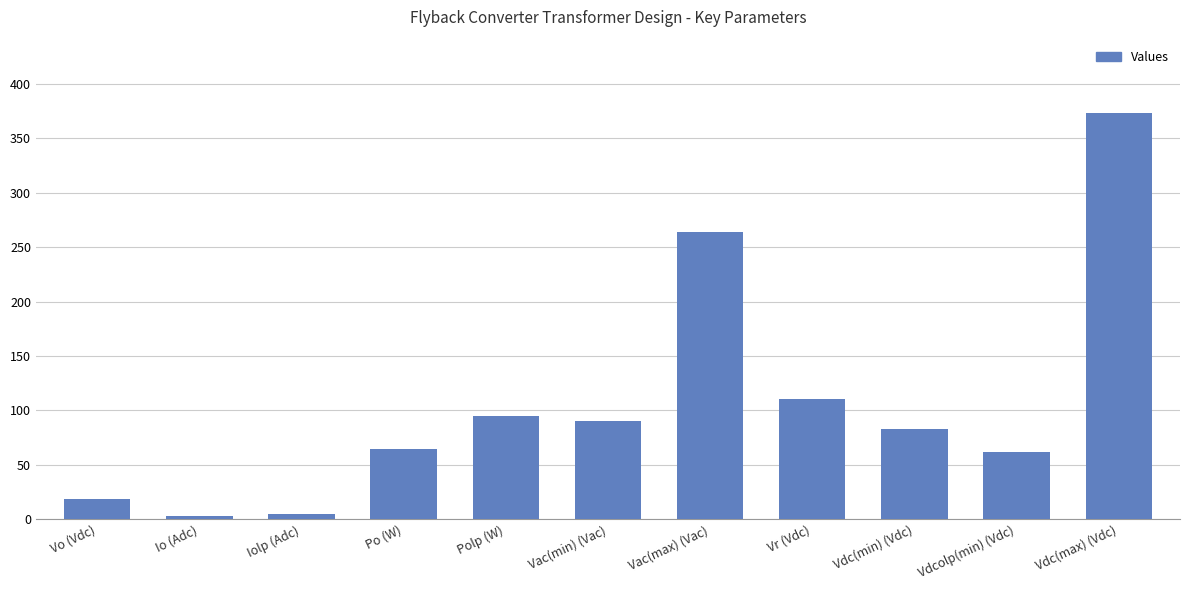

Which has a higher value, Vdc(min) (Vdc) or Iolp (Adc)?

Vdc(min) (Vdc)